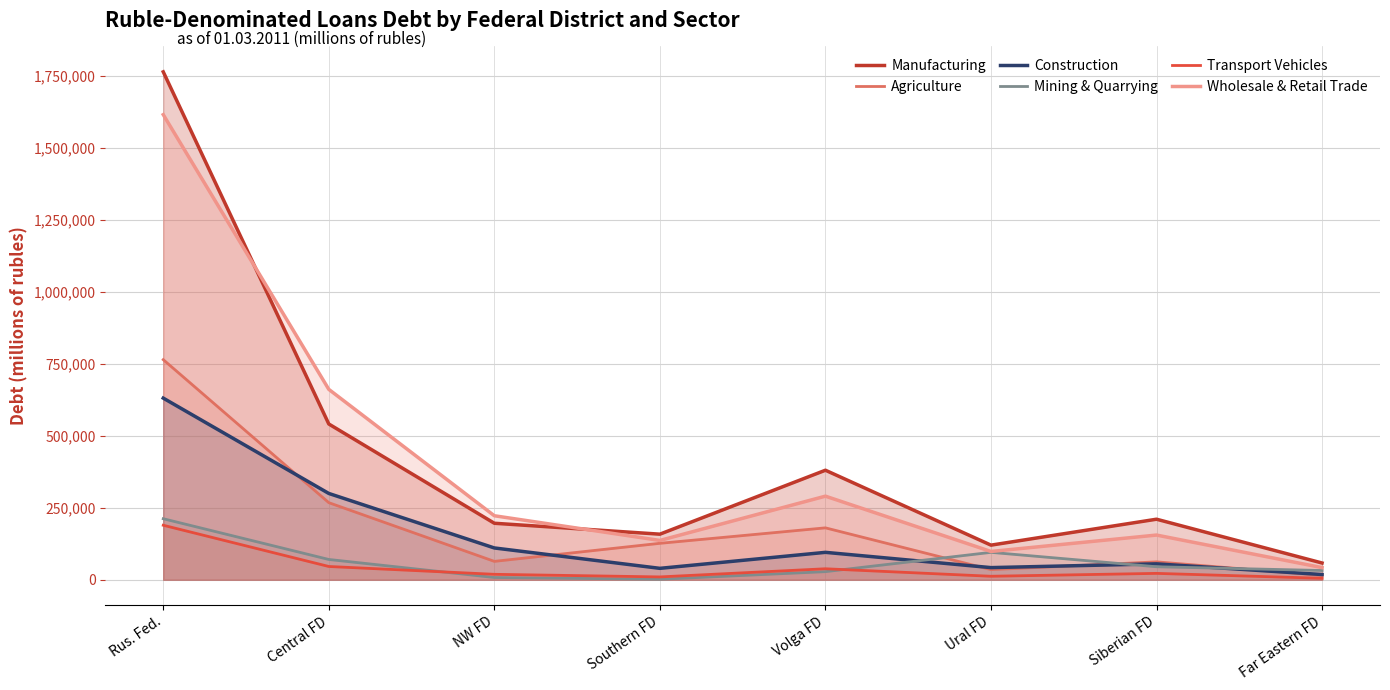

At which category is the sum across all series the highest?

Rus. Fed.